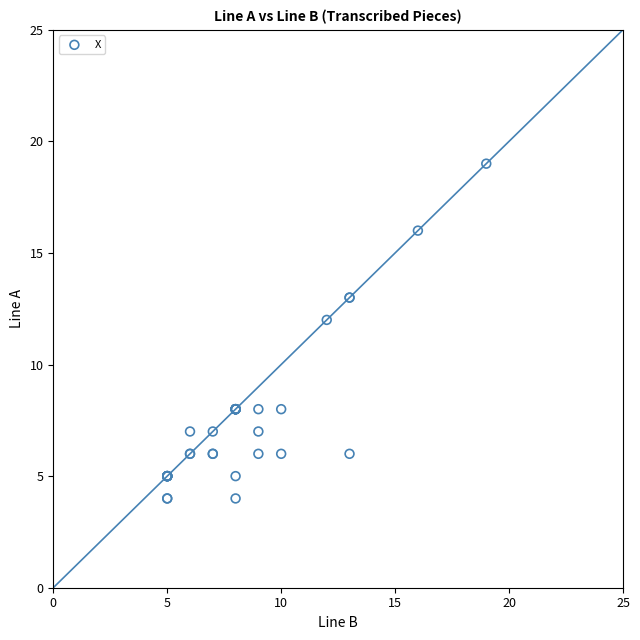

What Y value in the scatter plot is closest to 11?

12